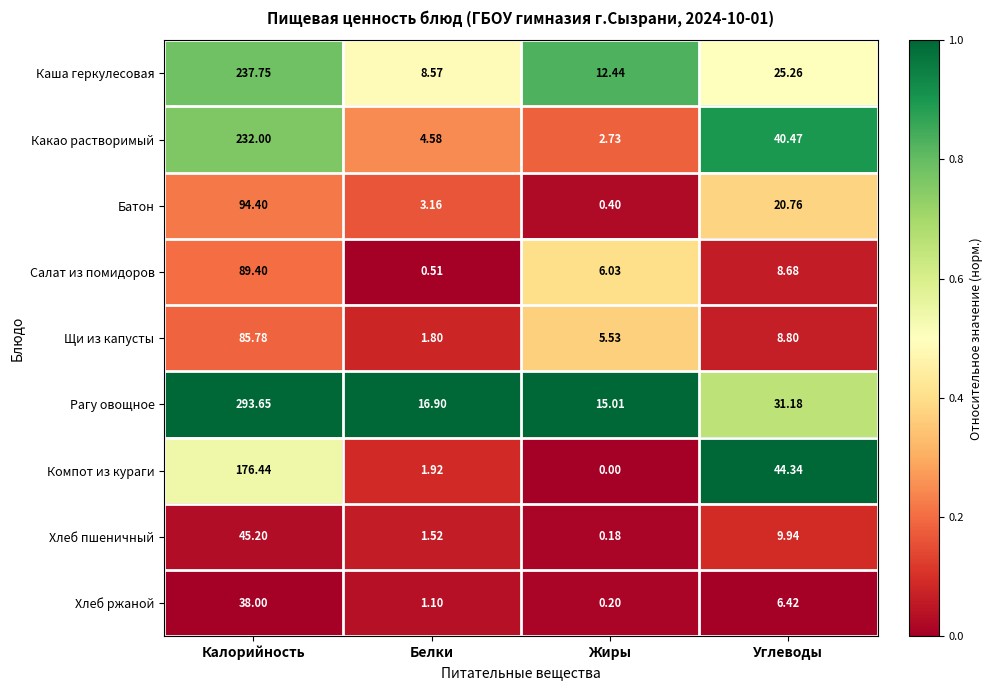

Is the value of Салат из помидоров at Жиры greater than the value of Хлеб ржаной at Калорийность?

No